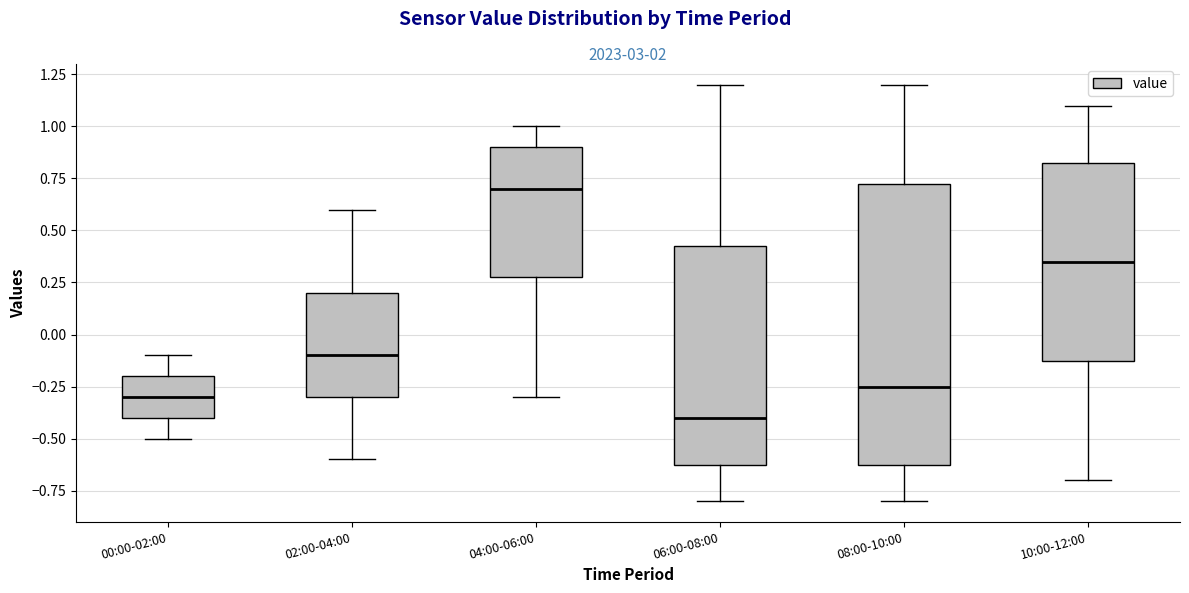

Where is the lower edge of the box for 06:00-08:00 on the y-axis? The values are not printed on the chart, so give them approximately, as read against the axis.

-0.60